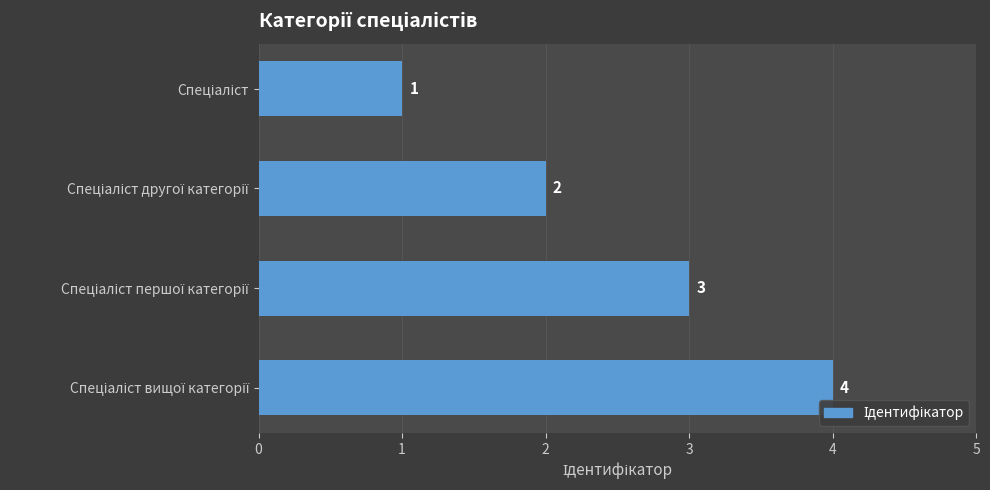

What is the value of the 2nd bar from the top?

2